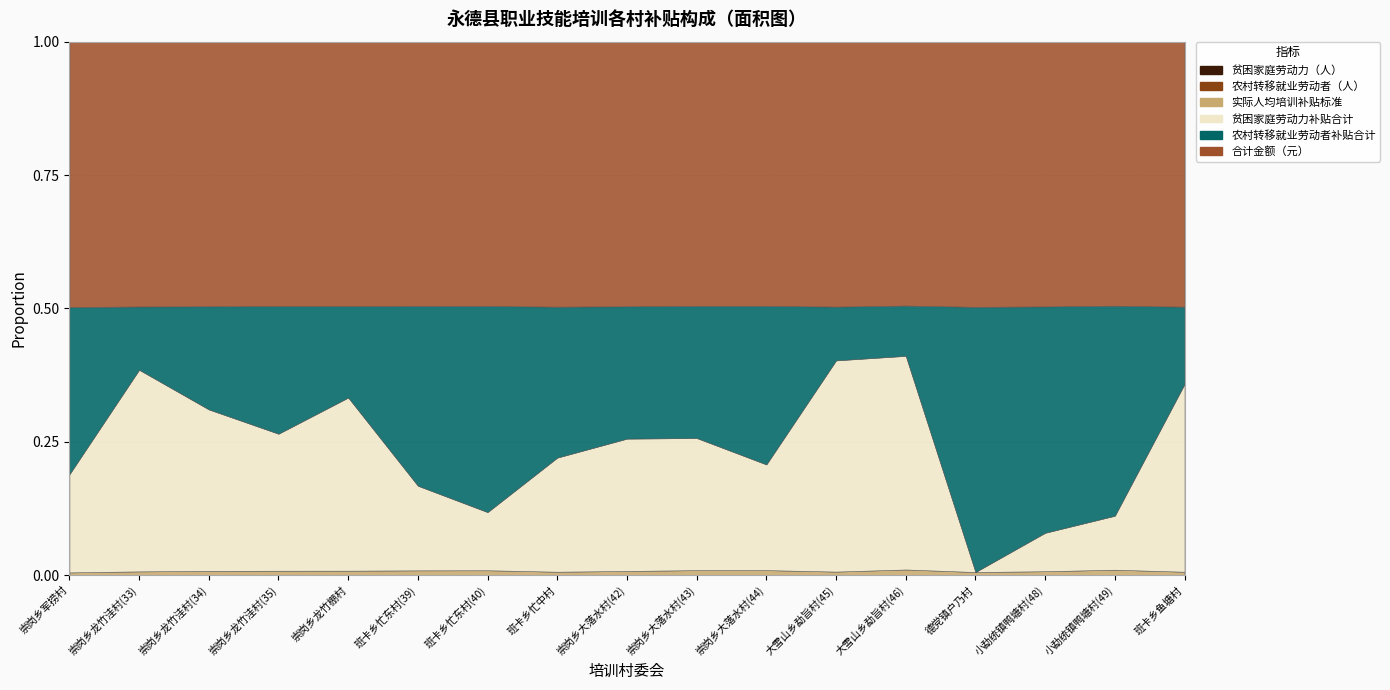

Reading left to right, what are all the values shown in this chart?

贫困家庭劳动力（人）: 崇岗乡军捞村=34	崇岗乡龙竹洼村(33)=51	崇岗乡龙竹洼村(34)=36	崇岗乡龙竹洼村(35)=29	崇岗乡龙竹棚村=36	班卡乡忙东村(39)=16	班卡乡忙东村(40)=11	班卡乡忙中村=31	崇岗乡大落水村(42)=30	崇岗乡大落水村(43)=25	崇岗乡大落水村(44)=20	大雪山乡勐旨村(45)=55	大雪山乡勐旨村(46)=34	德党镇户乃村=0	小勐统镇鸭塘村(48)=9	小勐统镇鸭塘村(49)=9	班卡乡鱼塘村=51
农村转移就业劳动者（人）: 崇岗乡军捞村=58	崇岗乡龙竹洼村(33)=16	崇岗乡龙竹洼村(34)=23	崇岗乡龙竹洼村(35)=27	崇岗乡龙竹棚村=19	班卡乡忙东村(39)=34	班卡乡忙东村(40)=39	班卡乡忙中村=41	崇岗乡大落水村(42)=30	崇岗乡大落水村(43)=25	崇岗乡大落水村(44)=30	大雪山乡勐旨村(45)=14	大雪山乡勐旨村(46)=8	德党镇户乃村=81	小勐统镇鸭塘村(48)=53	小勐统镇鸭塘村(49)=35	班卡乡鱼塘村=21
实际人均培训补贴标准: 崇岗乡军捞村=812	崇岗乡龙竹洼村(33)=1624	崇岗乡龙竹洼村(34)=1624	崇岗乡龙竹洼村(35)=1015	崇岗乡龙竹棚村=812	班卡乡忙东村(39)=609	班卡乡忙东村(40)=812	班卡乡忙中村=609	崇岗乡大落水村(42)=1624	崇岗乡大落水村(43)=1624	崇岗乡大落水村(44)=1624	大雪山乡勐旨村(45)=609	大雪山乡勐旨村(46)=609	德党镇户乃村=812	小勐统镇鸭塘村(48)=609	小勐统镇鸭塘村(49)=609	班卡乡鱼塘村=609
贫困家庭劳动力补贴合计: 崇岗乡军捞村=31008	崇岗乡龙竹洼村(33)=87924	崇岗乡龙竹洼村(34)=62064	崇岗乡龙竹洼村(35)=32335	崇岗乡龙竹棚村=32832	班卡乡忙东村(39)=11344	班卡乡忙东村(40)=10032	班卡乡忙中村=21979	崇岗乡大落水村(42)=51720	崇岗乡大落水村(43)=43100	崇岗乡大落水村(44)=34480	大雪山乡勐旨村(45)=38995	大雪山乡勐旨村(46)=24106	德党镇户乃村=0	小勐统镇鸭塘村(48)=6381	小勐统镇鸭塘村(49)=6381	班卡乡鱼塘村=36159
农村转移就业劳动者补贴合计: 崇岗乡军捞村=52896	崇岗乡龙竹洼村(33)=27584	崇岗乡龙竹洼村(34)=39652	崇岗乡龙竹洼村(35)=30105	崇岗乡龙竹棚村=17328	班卡乡忙东村(39)=24106	班卡乡忙东村(40)=35568	班卡乡忙中村=29069	崇岗乡大落水村(42)=51720	崇岗乡大落水村(43)=43100	崇岗乡大落水村(44)=51720	大雪山乡勐旨村(45)=9926	大雪山乡勐旨村(46)=5672	德党镇户乃村=73872	小勐统镇鸭塘村(48)=37577	小勐统镇鸭塘村(49)=24815	班卡乡鱼塘村=14889
合计金额（元）: 崇岗乡军捞村=83904	崇岗乡龙竹洼村(33)=115508	崇岗乡龙竹洼村(34)=101716	崇岗乡龙竹洼村(35)=62440	崇岗乡龙竹棚村=50160	班卡乡忙东村(39)=35450	班卡乡忙东村(40)=45600	班卡乡忙中村=51048	崇岗乡大落水村(42)=103440	崇岗乡大落水村(43)=86200	崇岗乡大落水村(44)=86200	大雪山乡勐旨村(45)=48921	大雪山乡勐旨村(46)=29778	德党镇户乃村=73872	小勐统镇鸭塘村(48)=43958	小勐统镇鸭塘村(49)=31196	班卡乡鱼塘村=51048